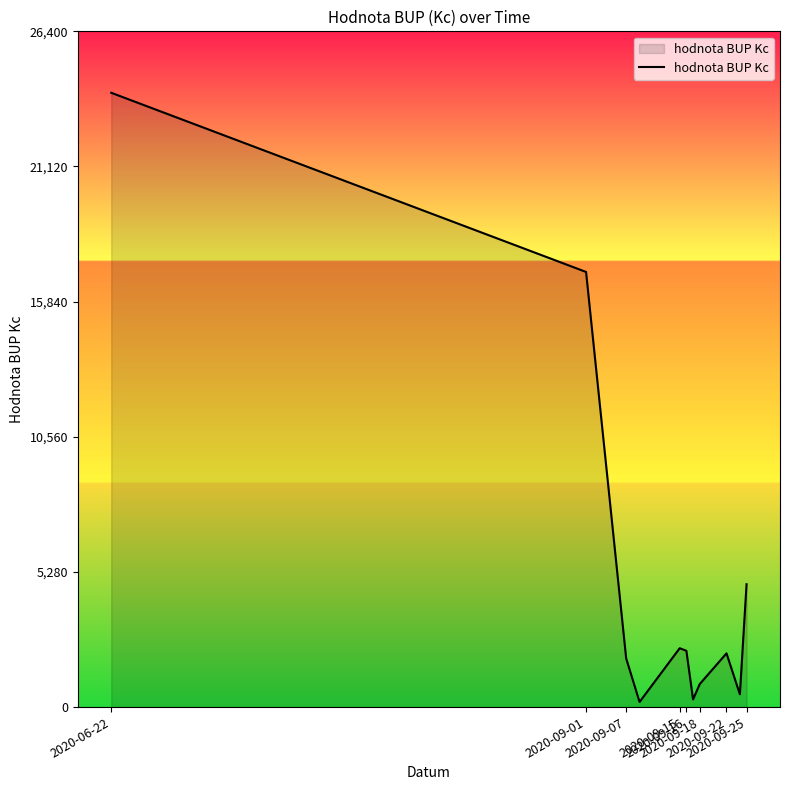

What is the maximum value shown in the chart?

24000